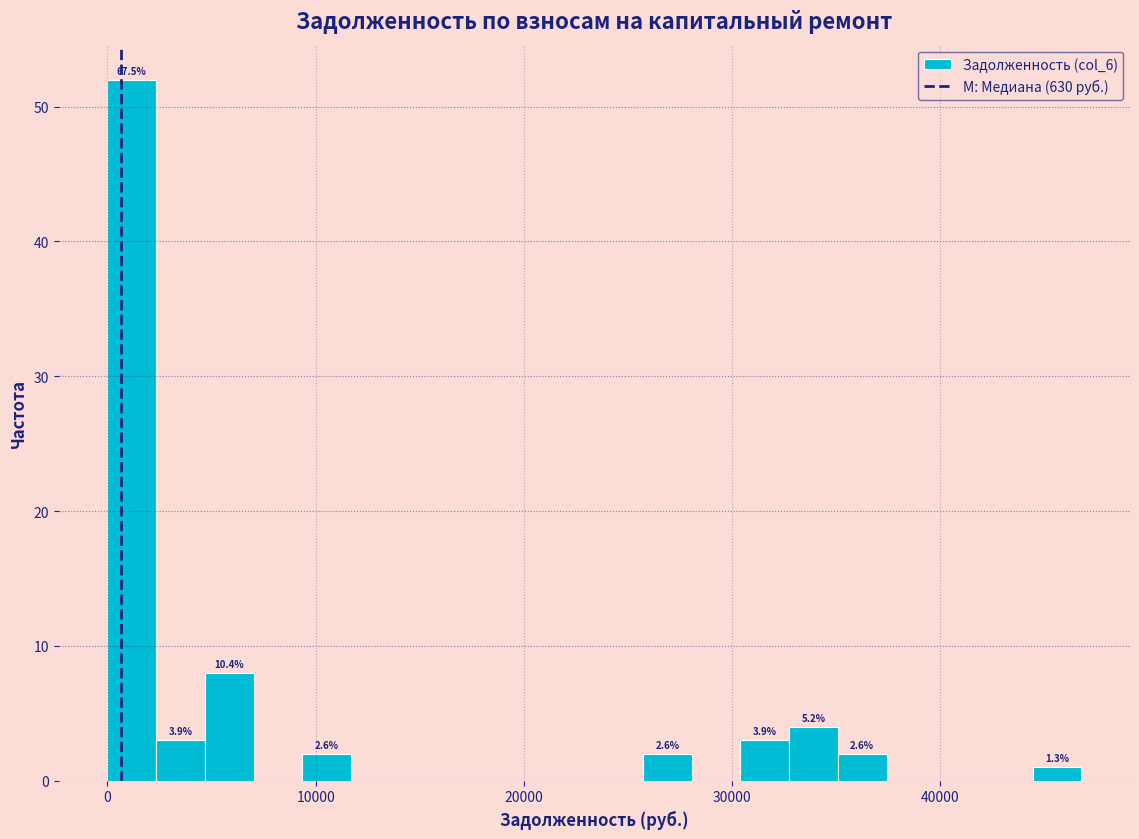

Read against the x-axis, roughly where is the centre of the tallest bar?

1000